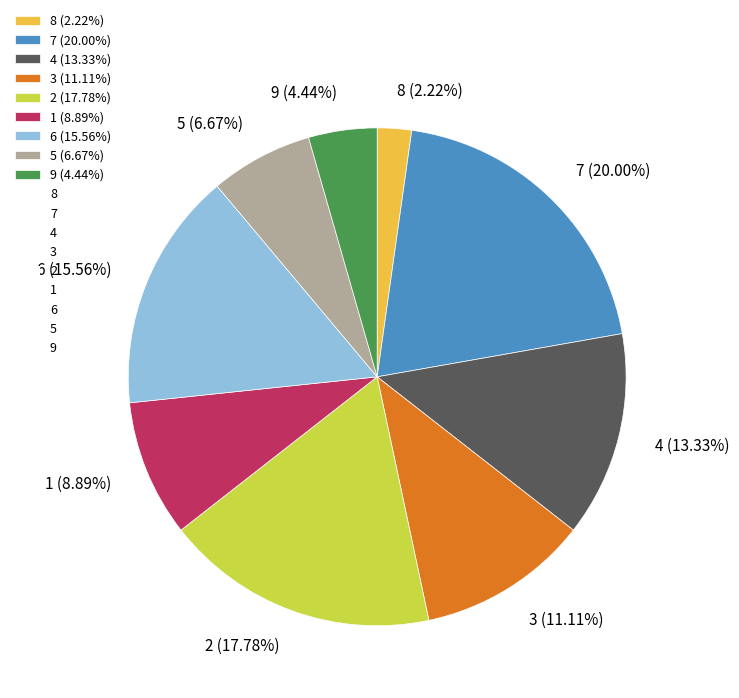

Rank the categories by value from highest to lowest.

7, 2, 6, 4, 3, 1, 5, 9, 8